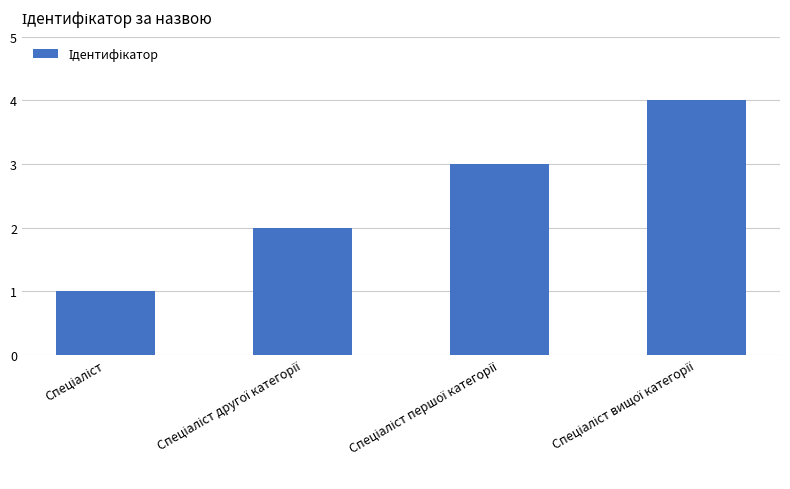

What is the maximum value shown in the chart?

4